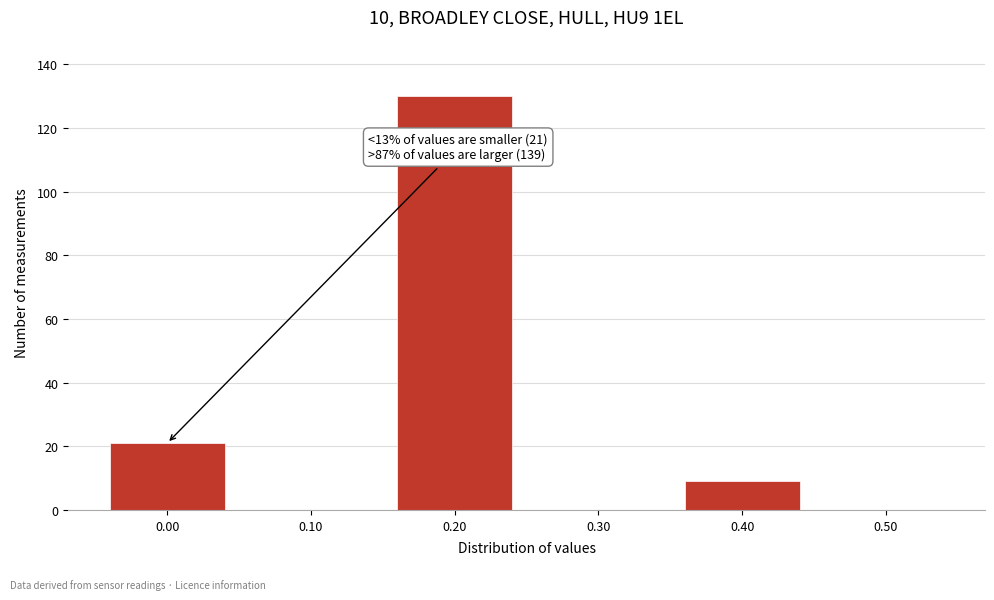

Reading left to right, extract all data points from this chart.

0.00=21	0.10=0	0.20=130	0.30=0	0.40=9	0.50=0